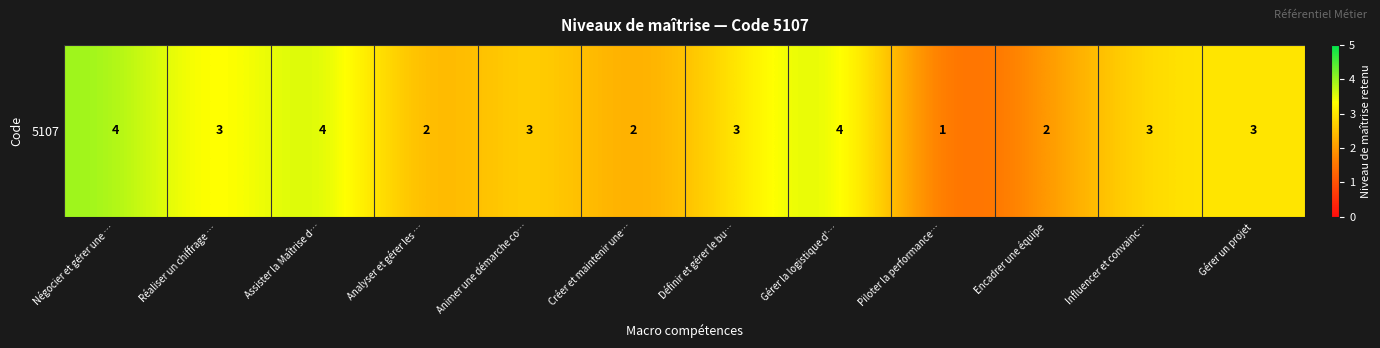

List the labels in order of value, largest first.

Négocier et gérer une …, Assister la Maîtrise d…, Gérer la logistique d'…, Réaliser un chiffrage …, Animer une démarche co…, Définir et gérer le bu…, Influencer et convainc…, Gérer un projet, Analyser et gérer les …, Créer et maintenir une…, Encadrer une équipe, Piloter la performance…